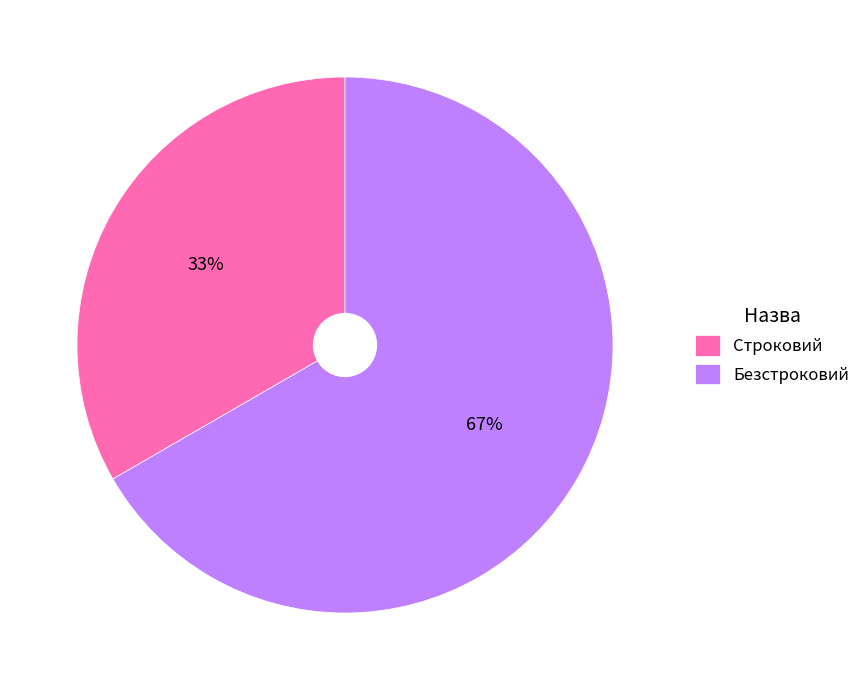

Count the number of slices in the pie.

2